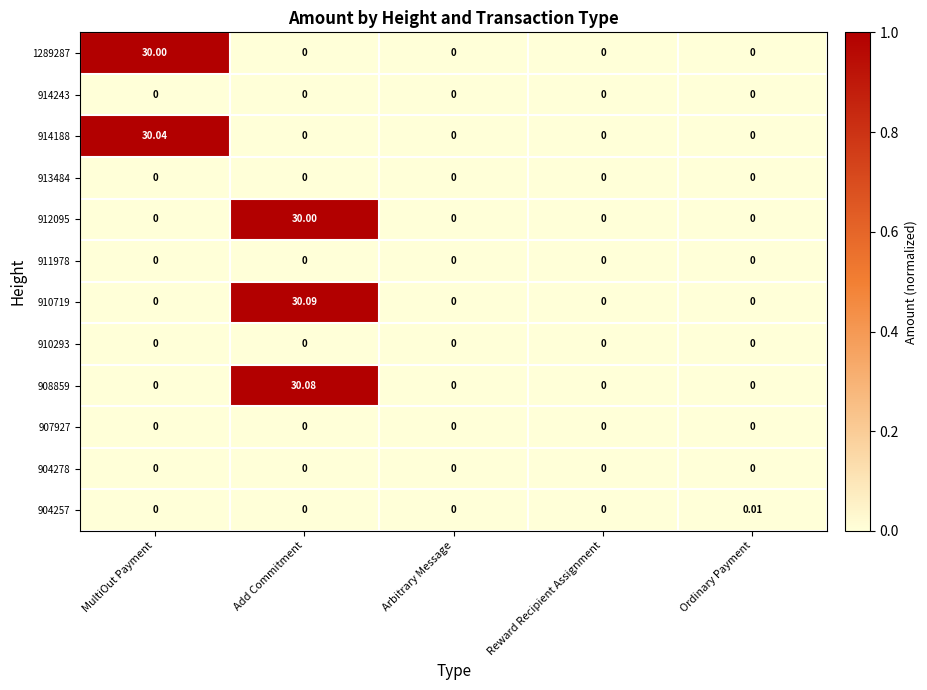

What is the greatest value displayed?

30.1